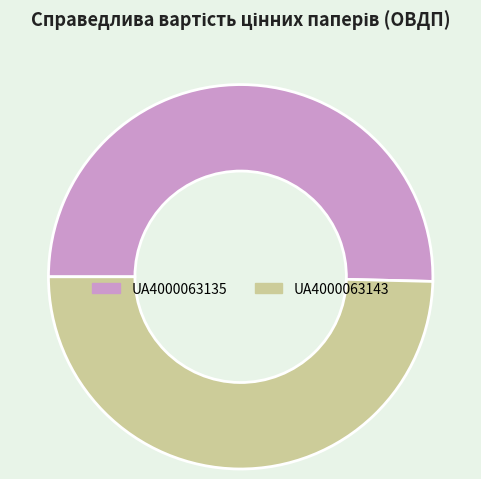

Rank the categories by value from lowest to highest.

UA4000063143, UA4000063135